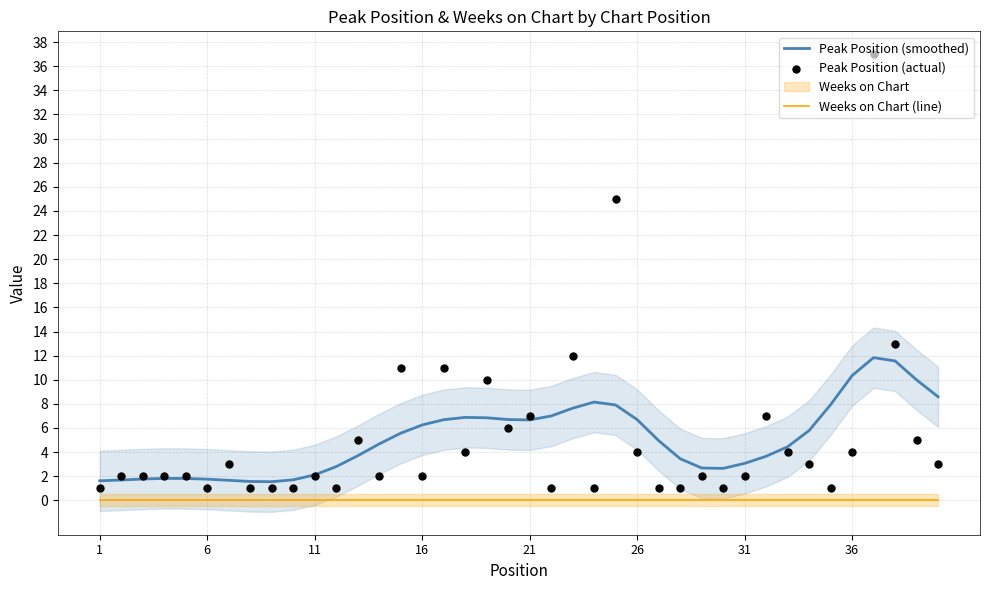

True or false: Weeks on Chart (line) has a value of 0.0 at 16.

True